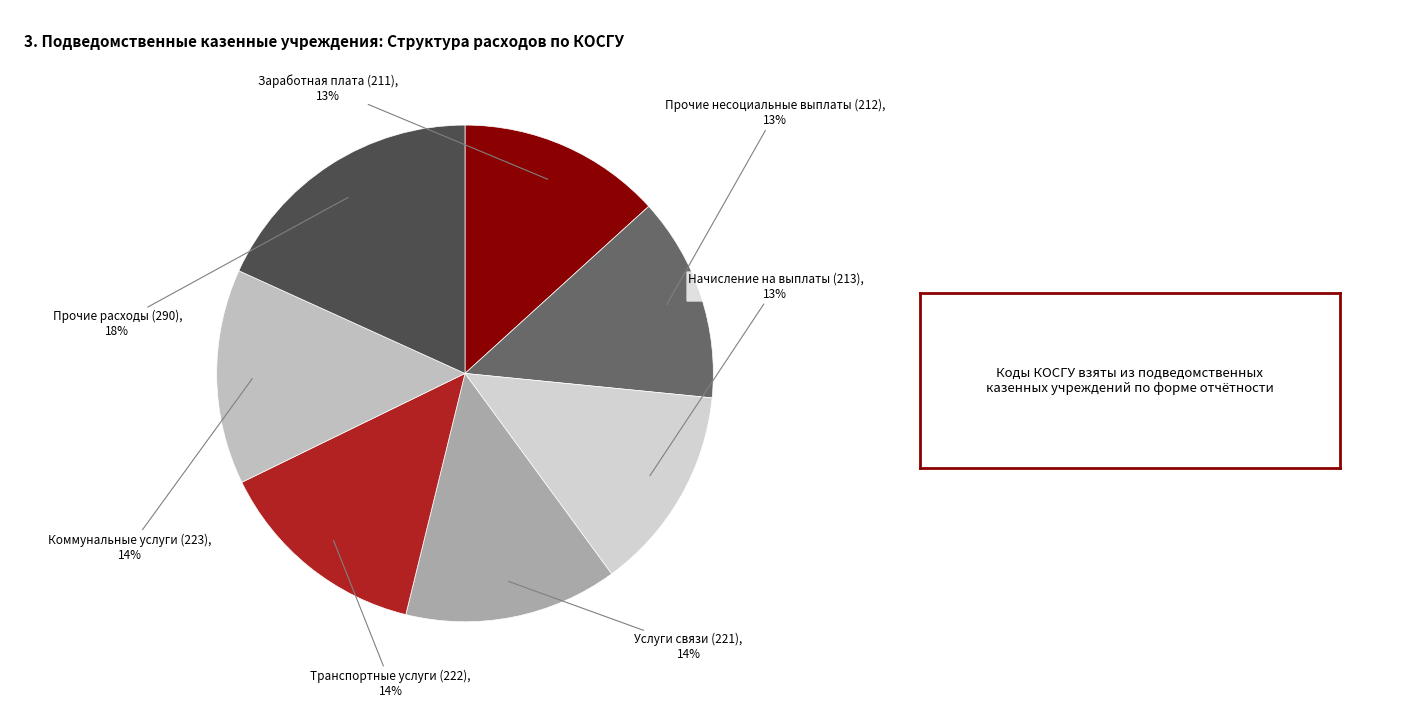

What is the largest slice in the pie chart?

Прочие расходы (290)